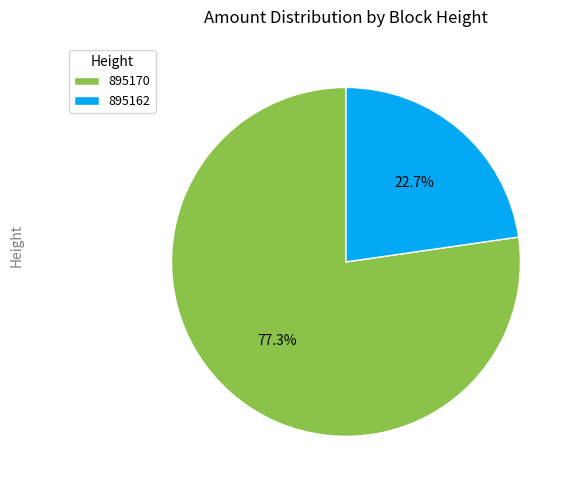

Combined, do 895170 and 895162 account for over 50%?

Yes